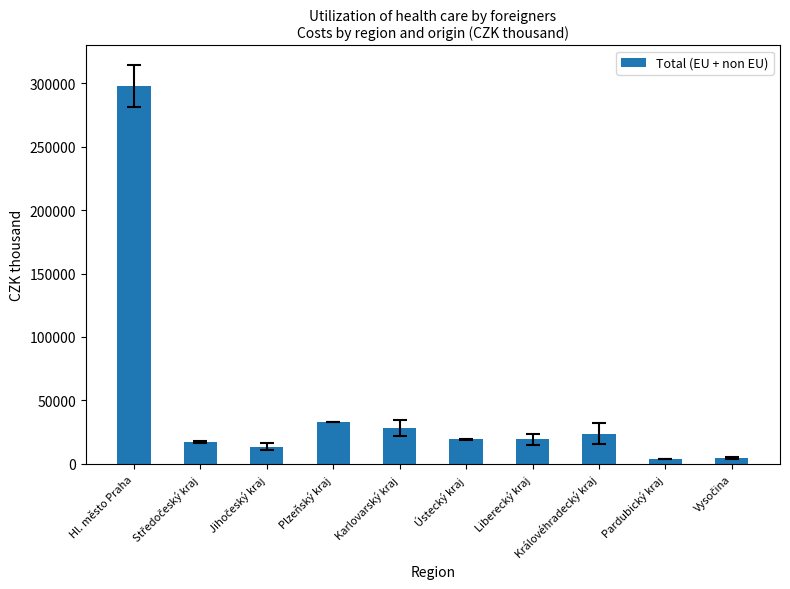

What is the change in value from Hl. město Praha to Liberecký kraj?

-278306.8